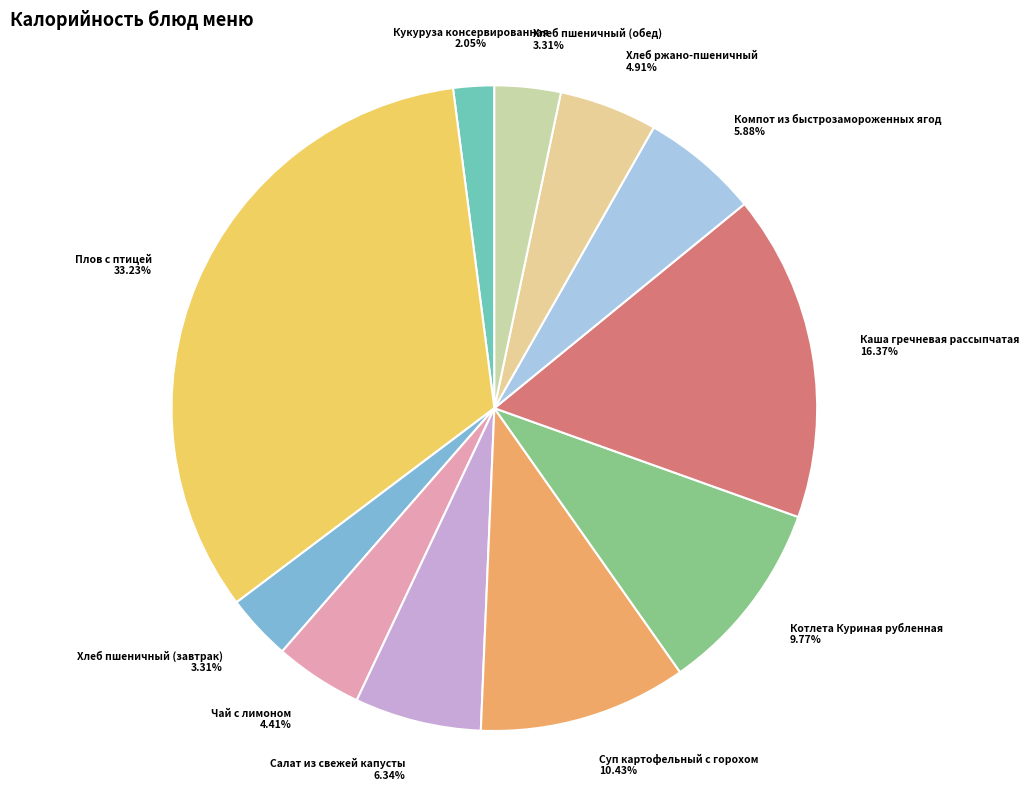

Does Чай с лимоном represent more than half of the total?

No